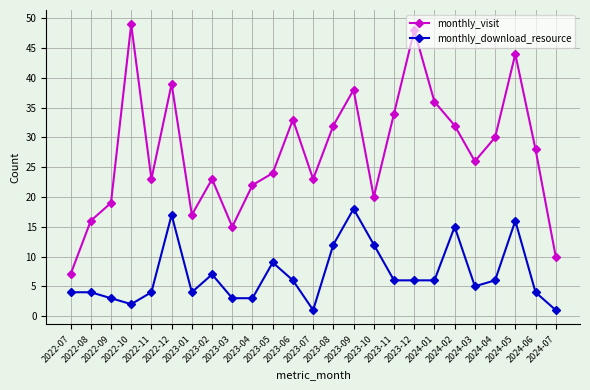

How many interior local valleys does the monthly_visit series have?

6